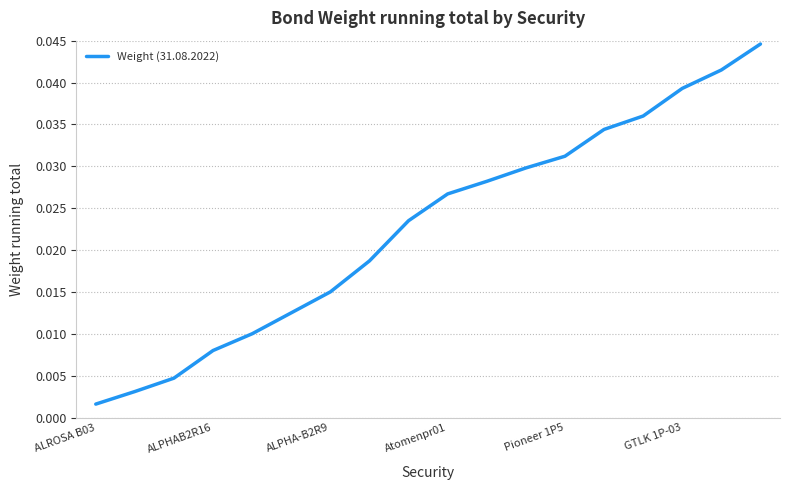

Between Atomenpr01 and GTLK 1P-03, which is larger?

GTLK 1P-03